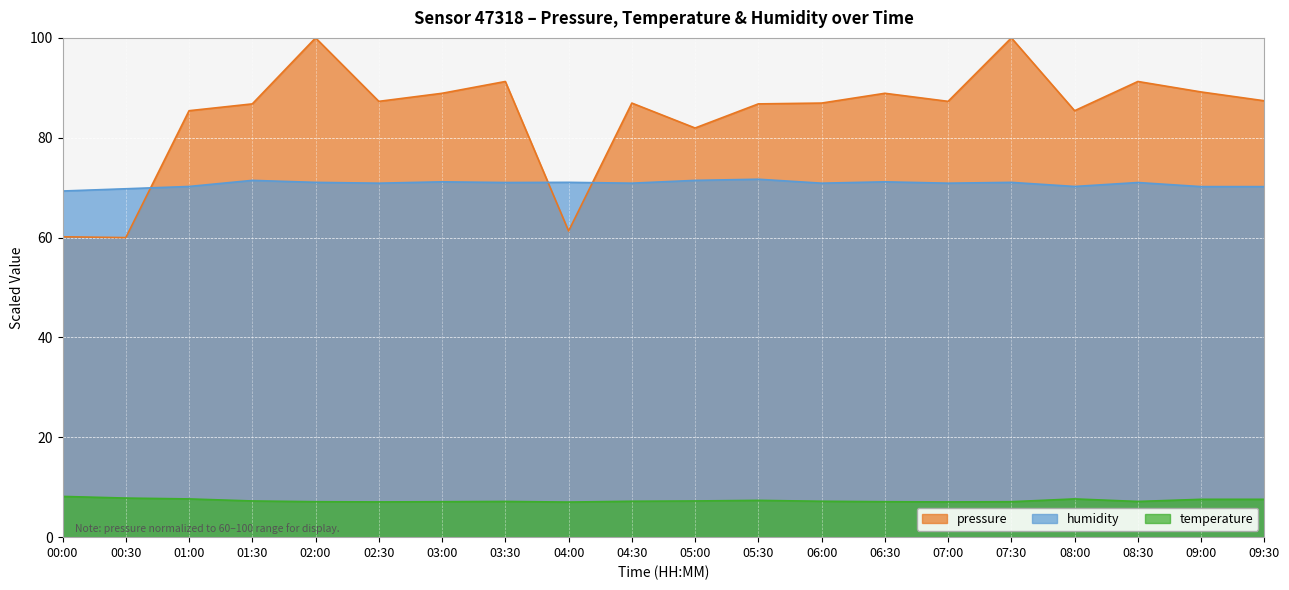

What is the sum of the temperature values at 09:30 and 04:00?

14.6